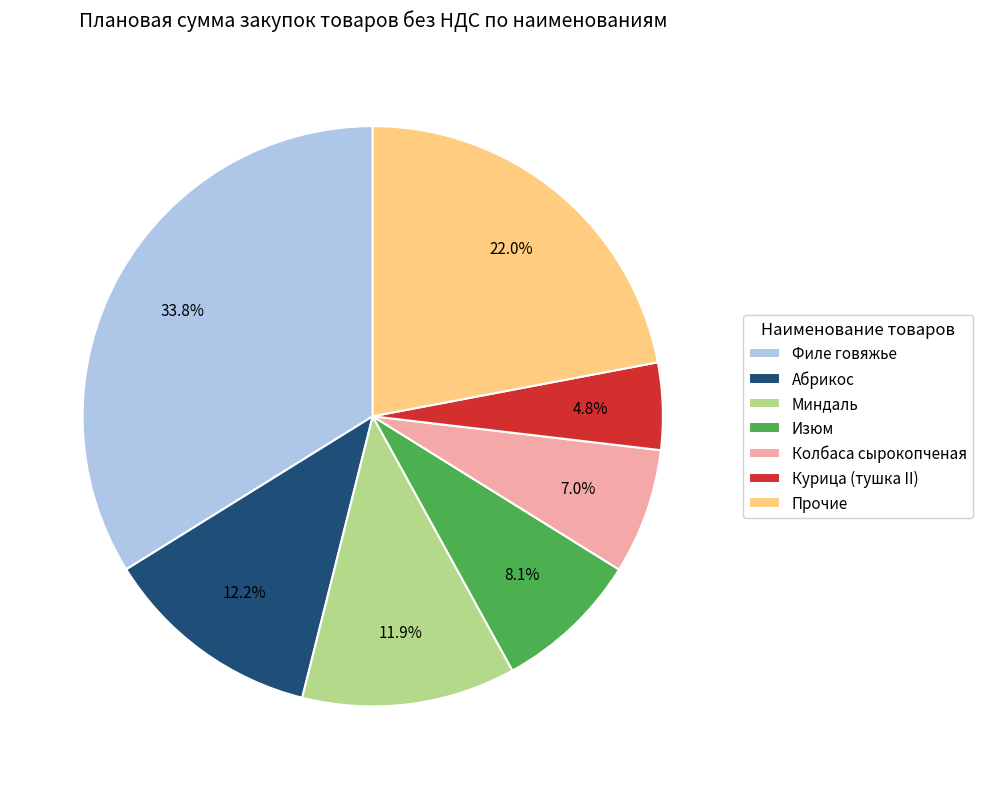

Combined, do Филе говяжье and Абрикос account for over 50%?

No